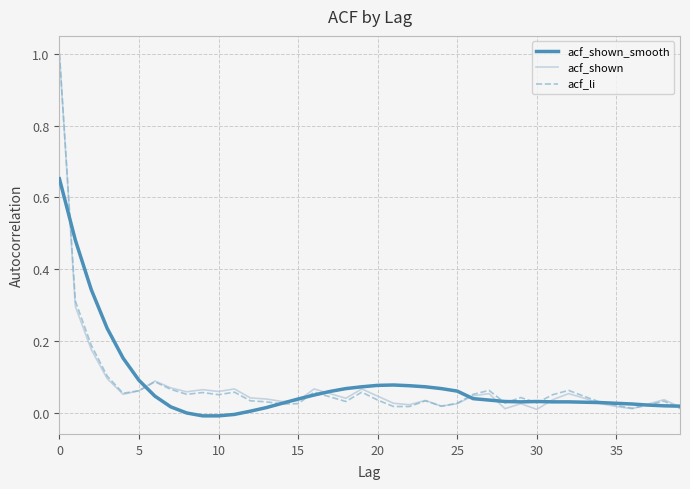

What is the greatest value displayed?

1.0